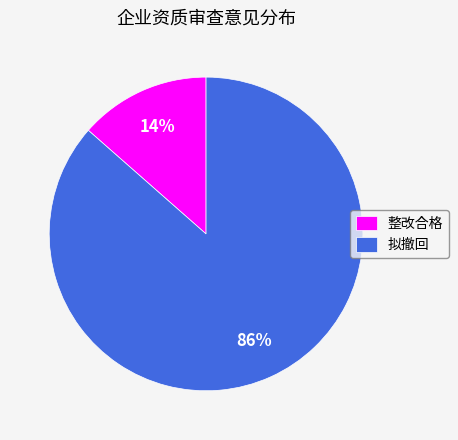

Is the sum of 整改合格 and 拟撤回 greater than half?

Yes